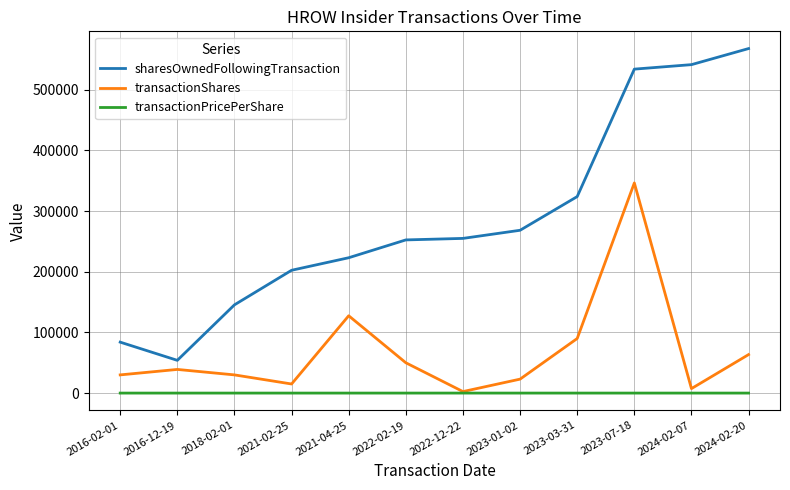

What is the minimum value for sharesOwnedFollowingTransaction?

54000.0